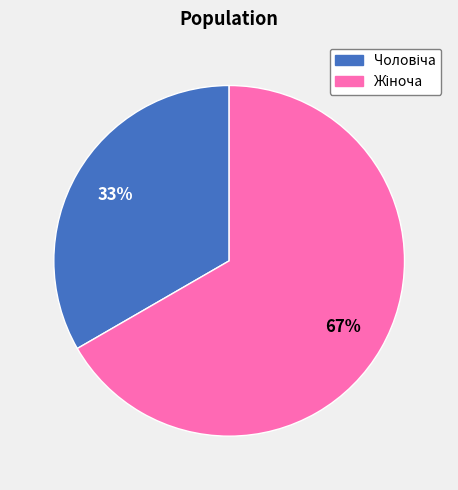

Does any single category account for the majority?

Yes